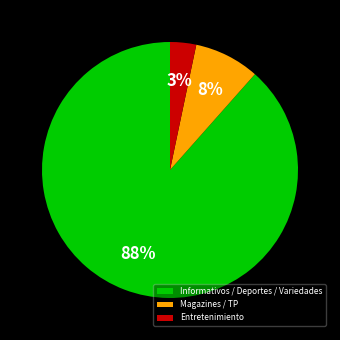

To the nearest percent, what is the difference between the Magazines / TP and Entretenimiento slice percentages?

5%